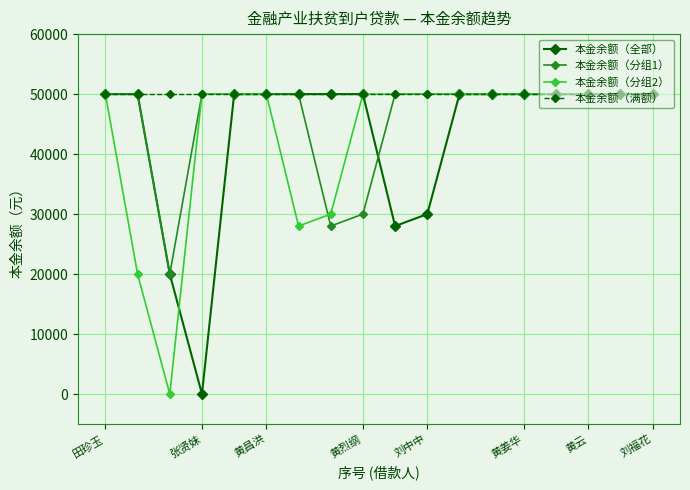

At how many categories does at least one series exceed 33819?

18